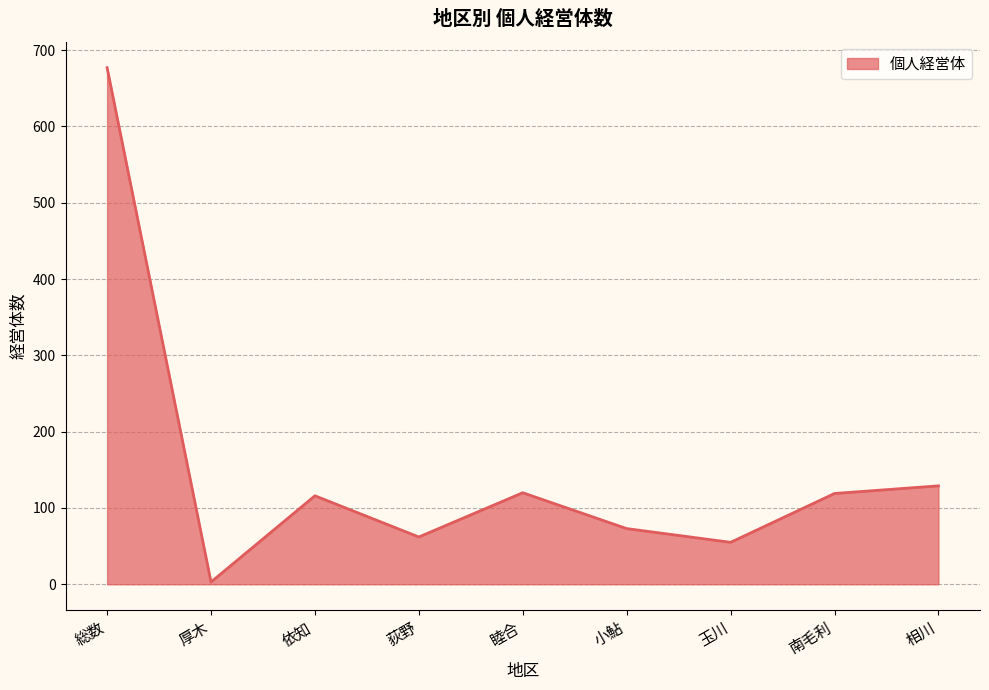

What position from the right is 玉川?

3